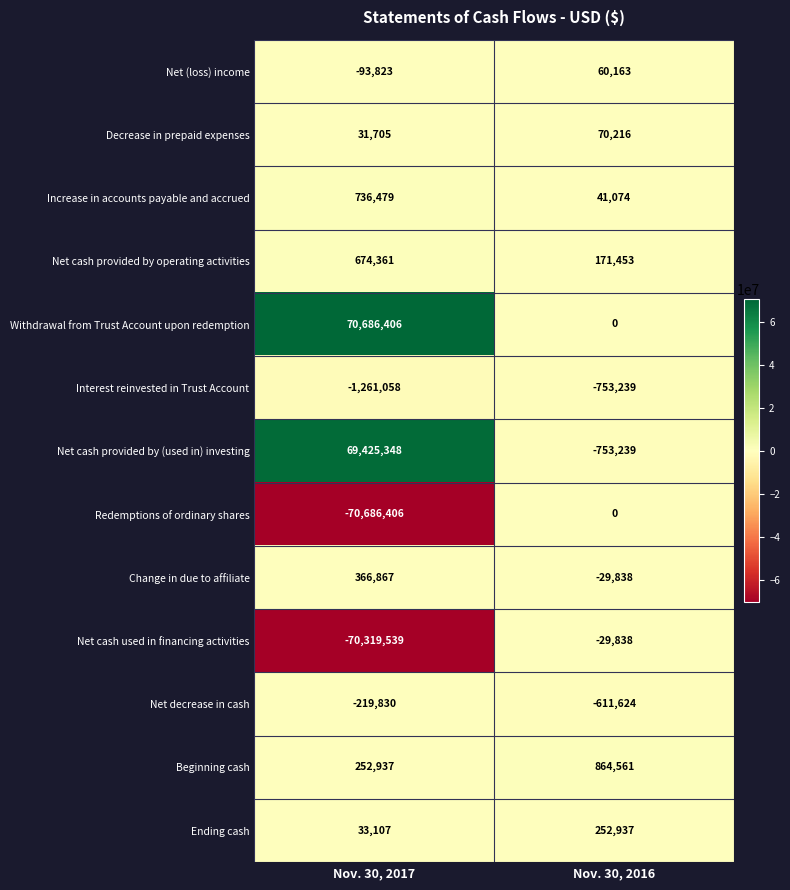

At which category does the chart reach its minimum across all series?

Nov. 30, 2017